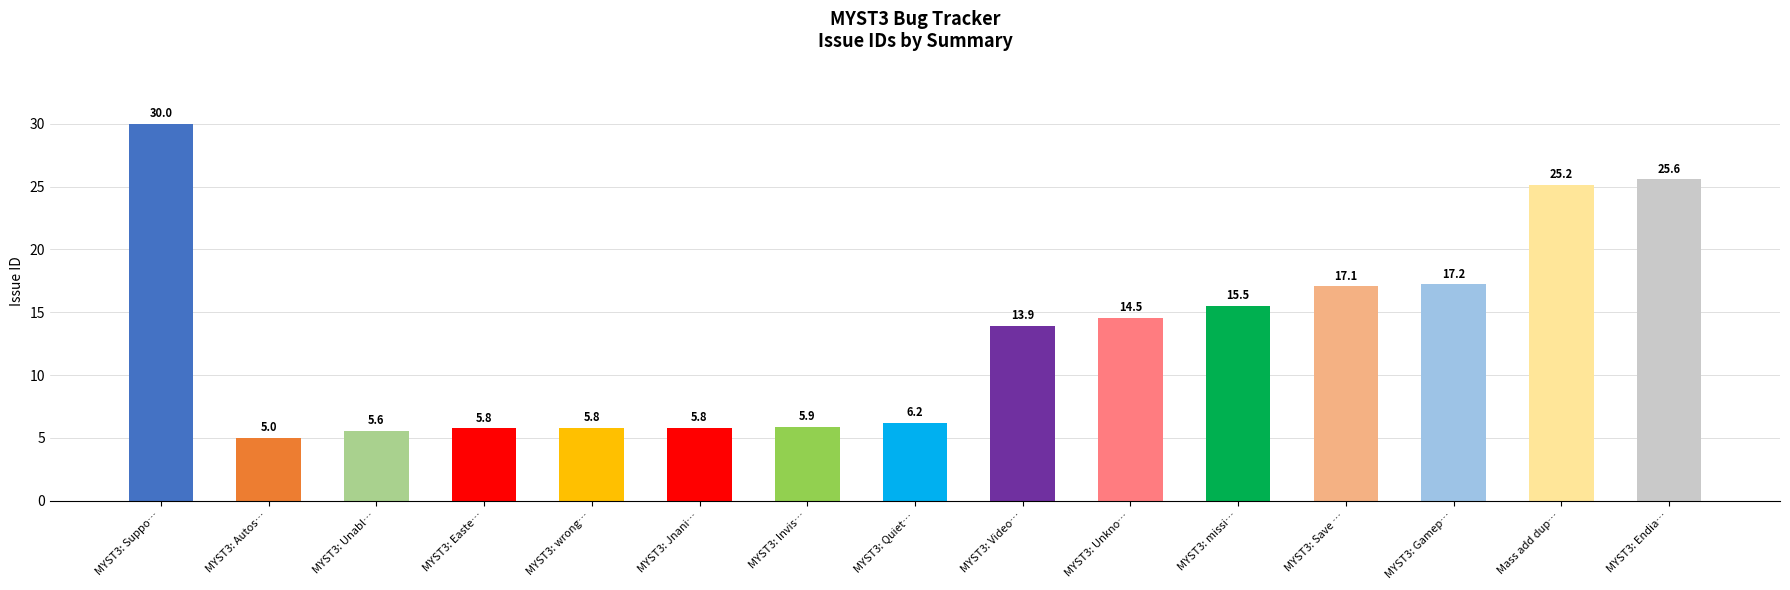

What is the difference between the maximum and second lowest values?

24.4